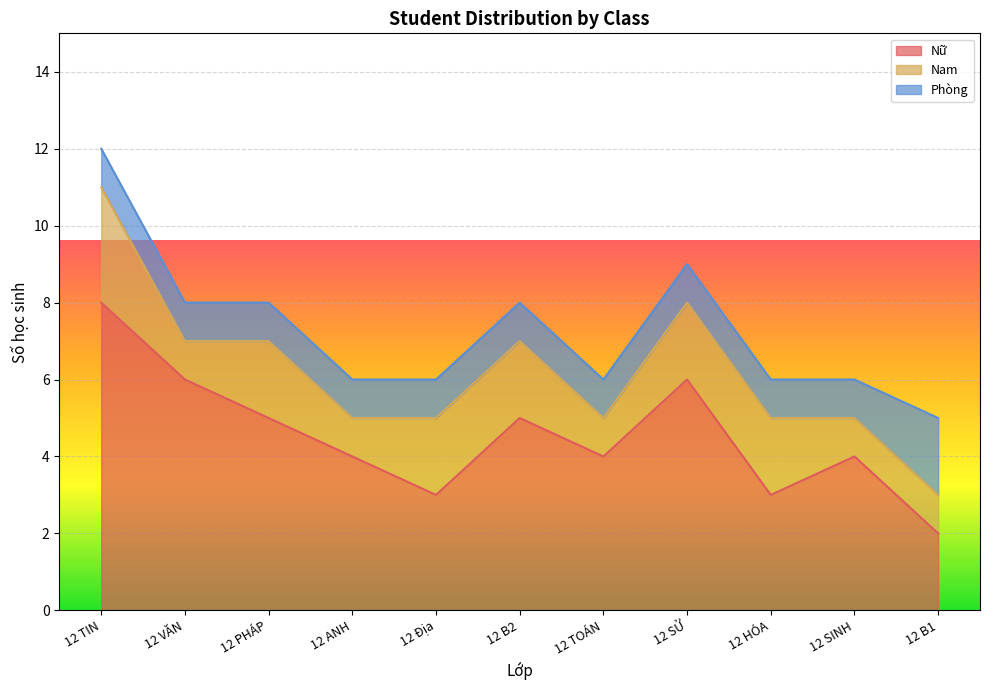

True or false: Phòng has more than 1 interior local peaks.

False